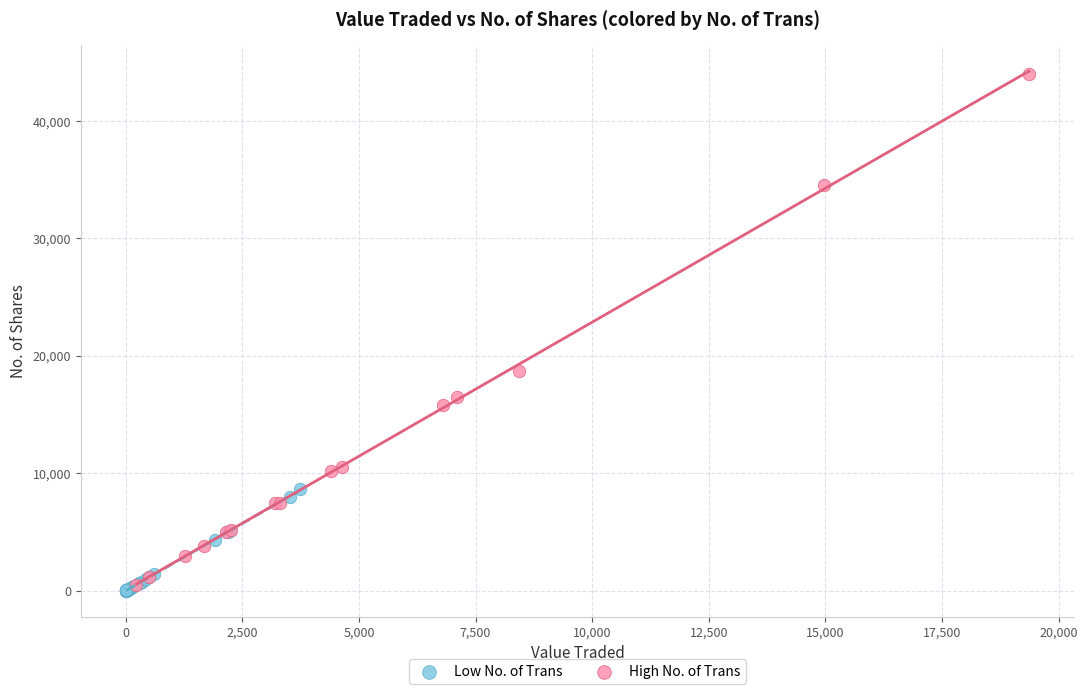

Which series reaches the minimum Y coordinate?

Low No. of Trans